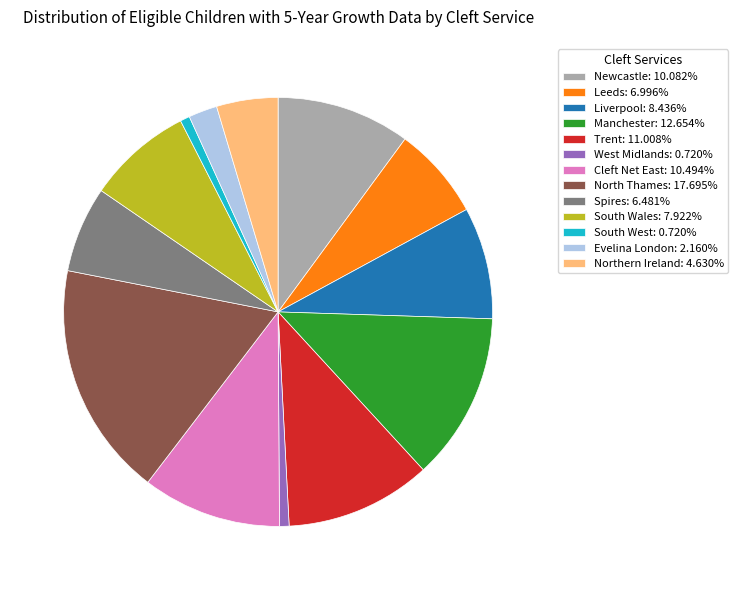

True or false: South West accounts for 1% of the total.

True